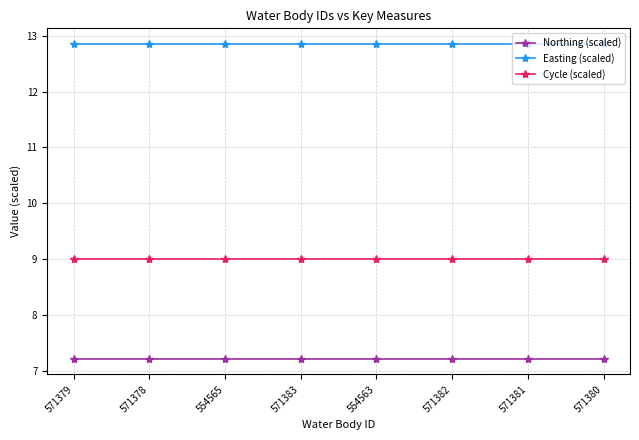

Rank the series by their maximum value, from lowest to highest.

Northing (scaled), Cycle (scaled), Easting (scaled)